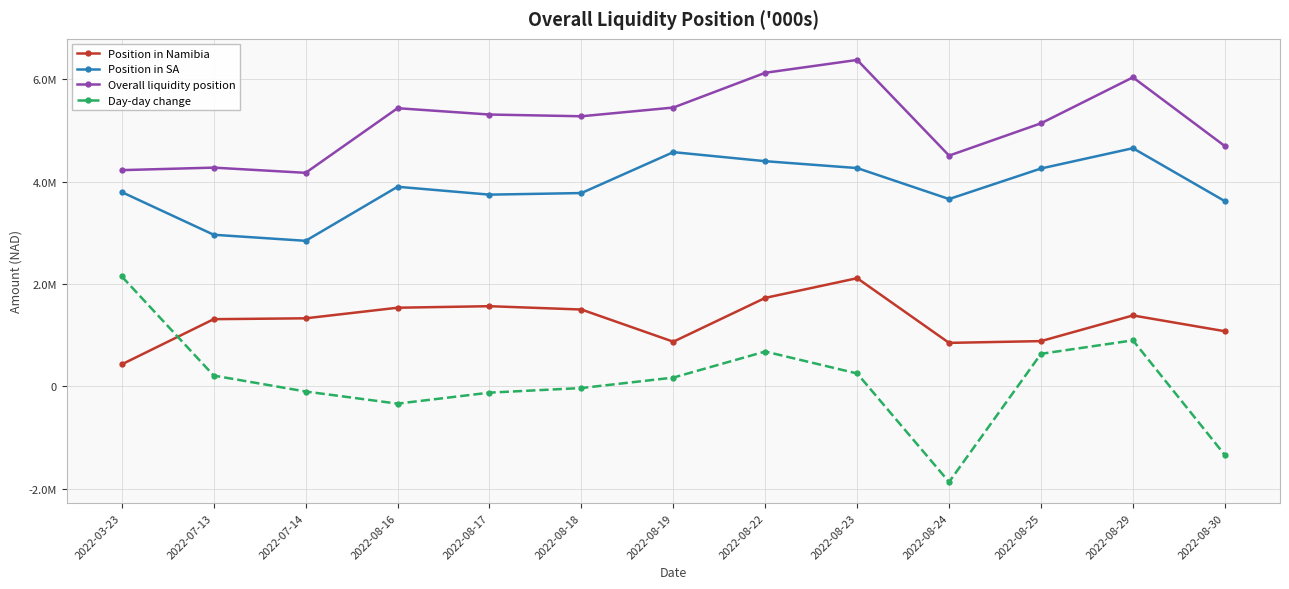

How many interior local peaks does the Position in Namibia series have?

3